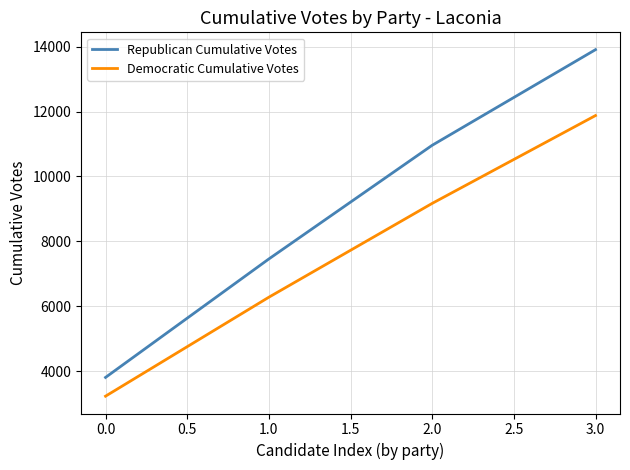

Which series has the largest total across all categories?

Republican Cumulative Votes